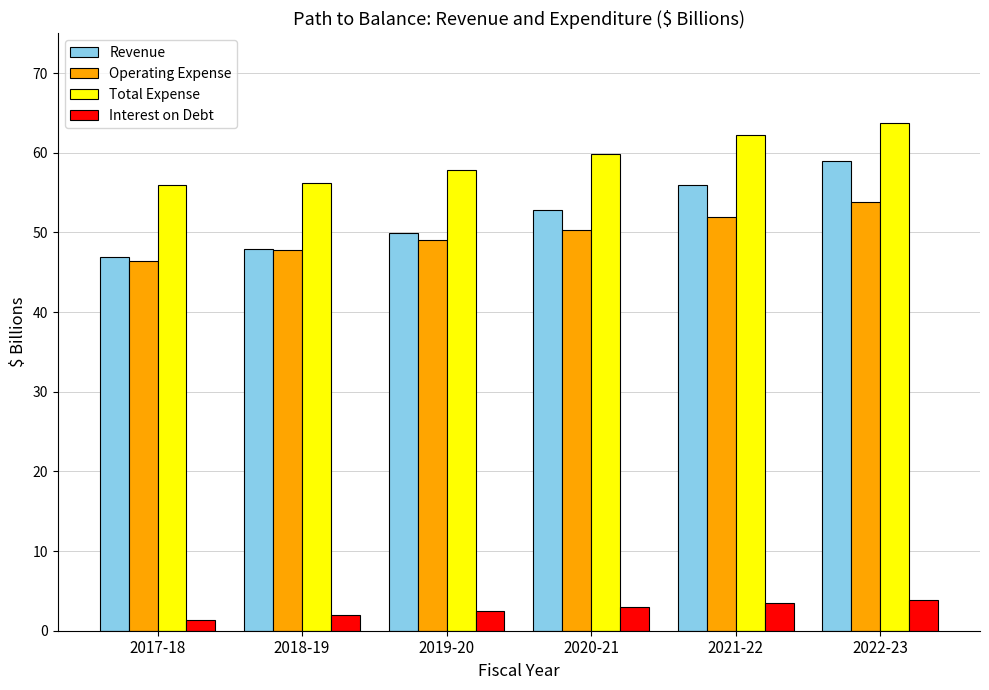

What is the value of the Interest on Debt bar at the 3rd from the left?

2.4